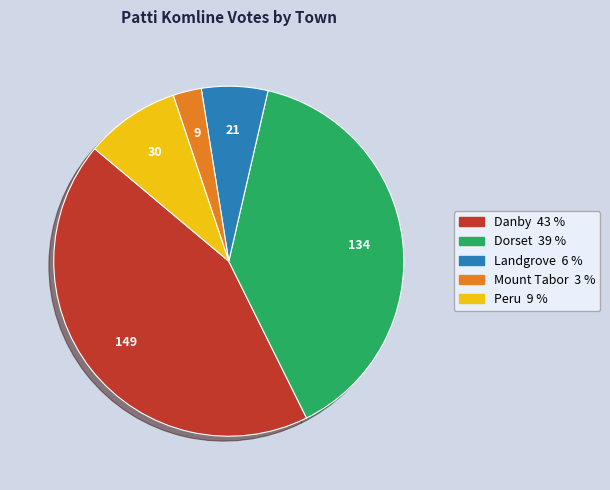

Is the sum of Mount Tabor and Landgrove greater than half?

No